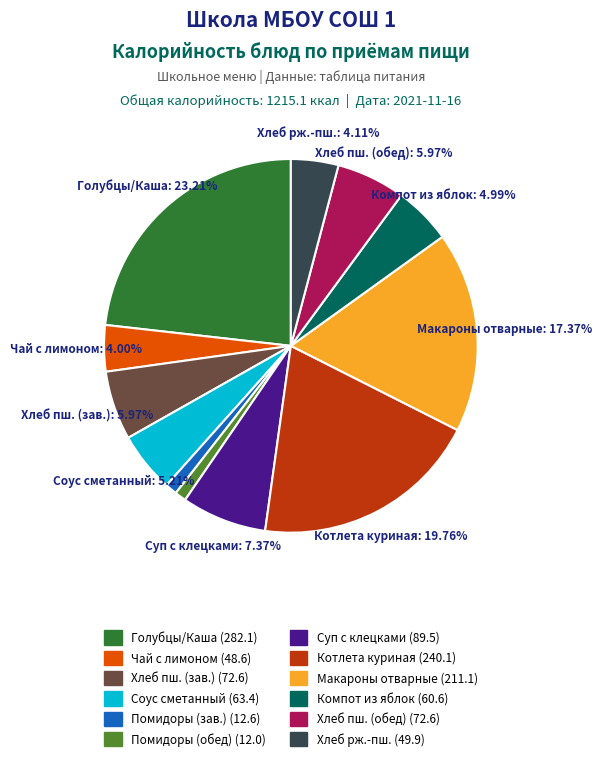

Is there a majority slice in this chart?

No